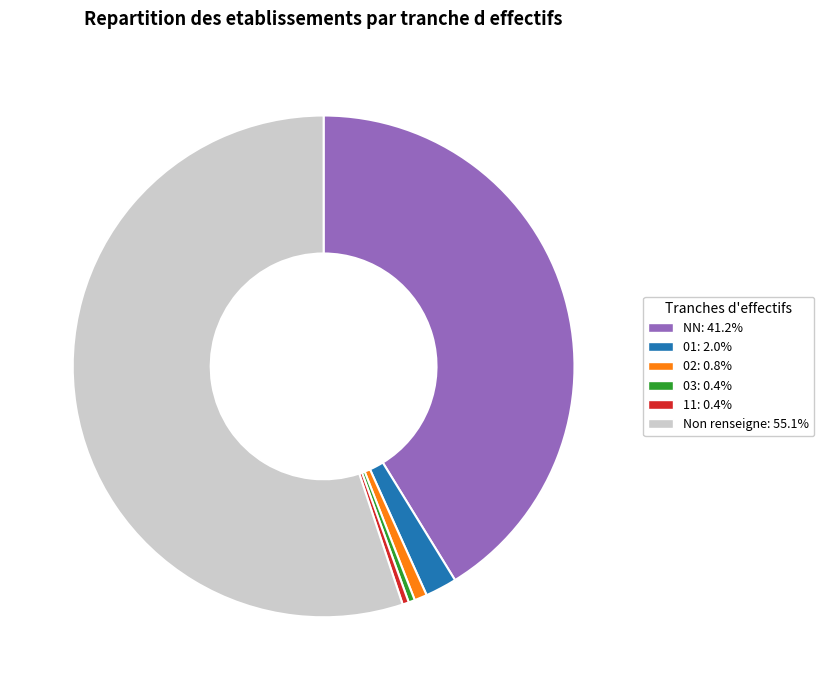

How many segments does this pie chart have?

6